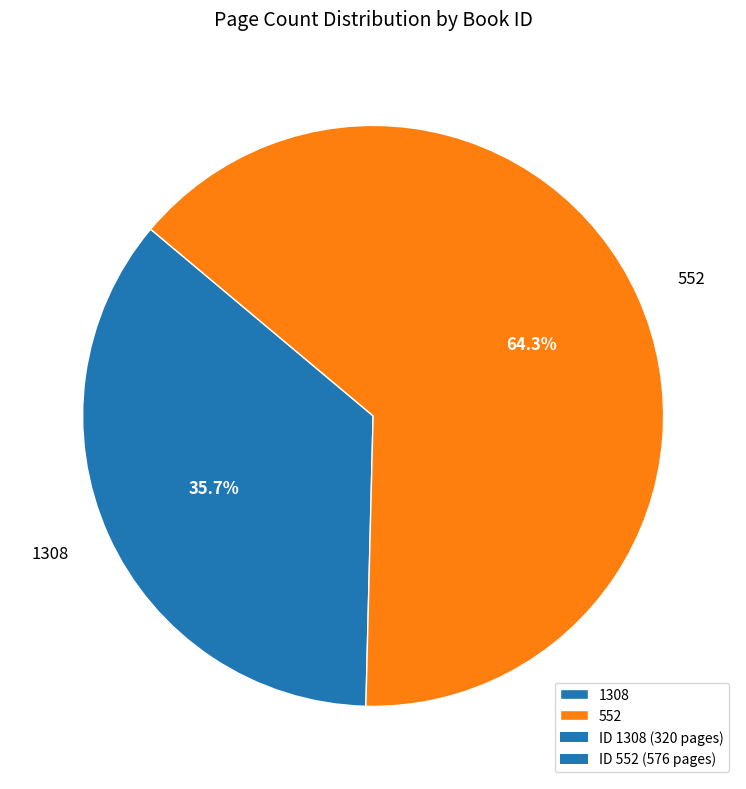

What percentage is the 1308 slice, to the nearest percent?

36%